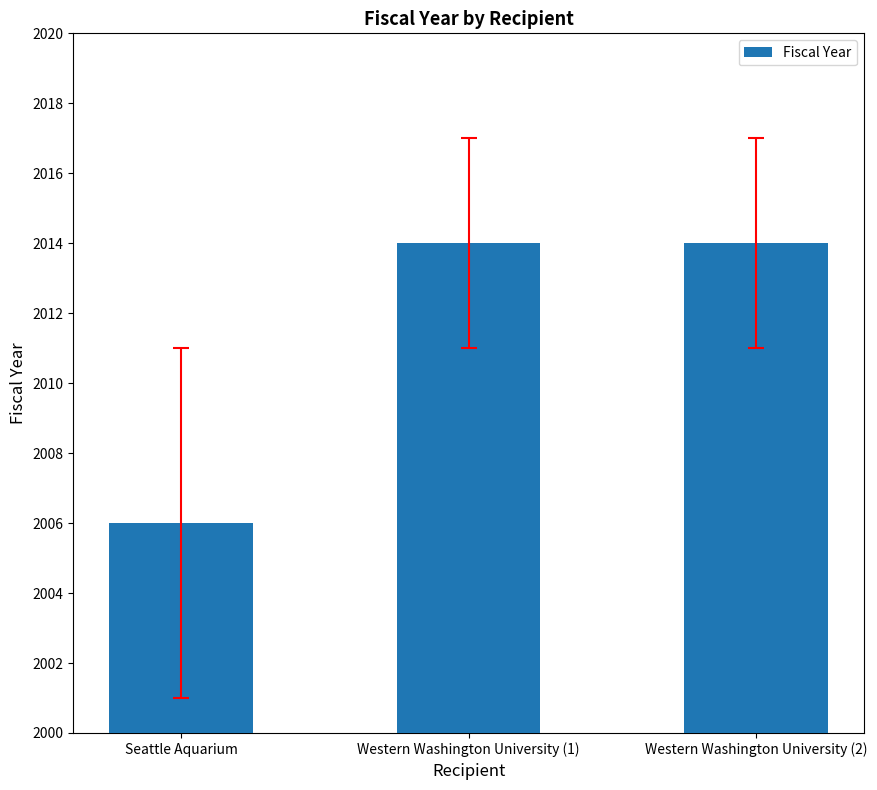

What is the label of the 1st bar from the right?

Western Washington University (2)